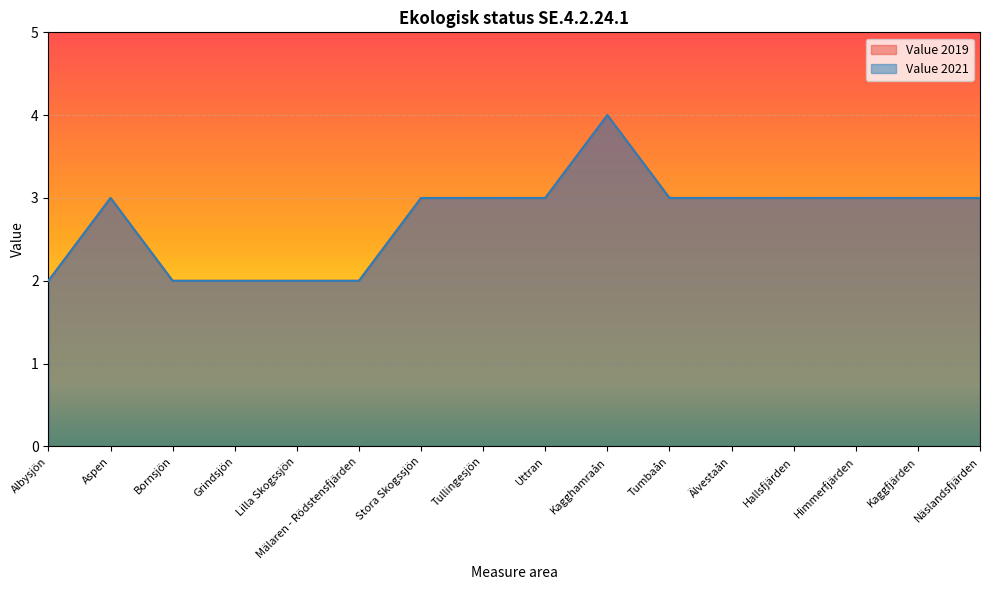

List the series in order of their peak value, highest first.

Value 2019, Value 2021